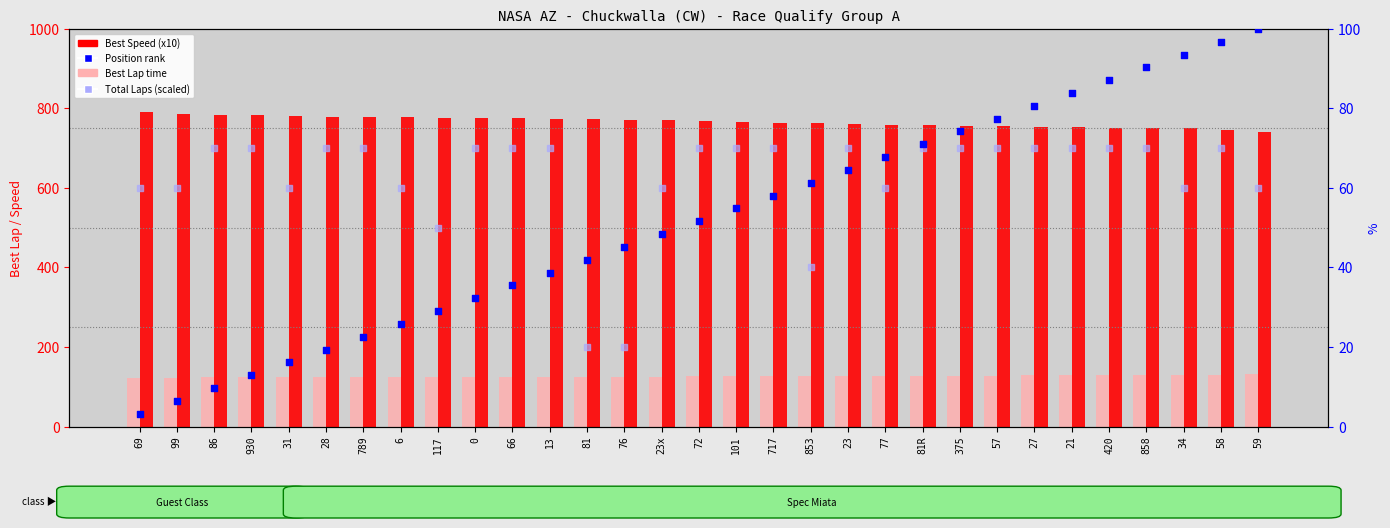

Which series contains the highest Y value?

Best Speed (x10)